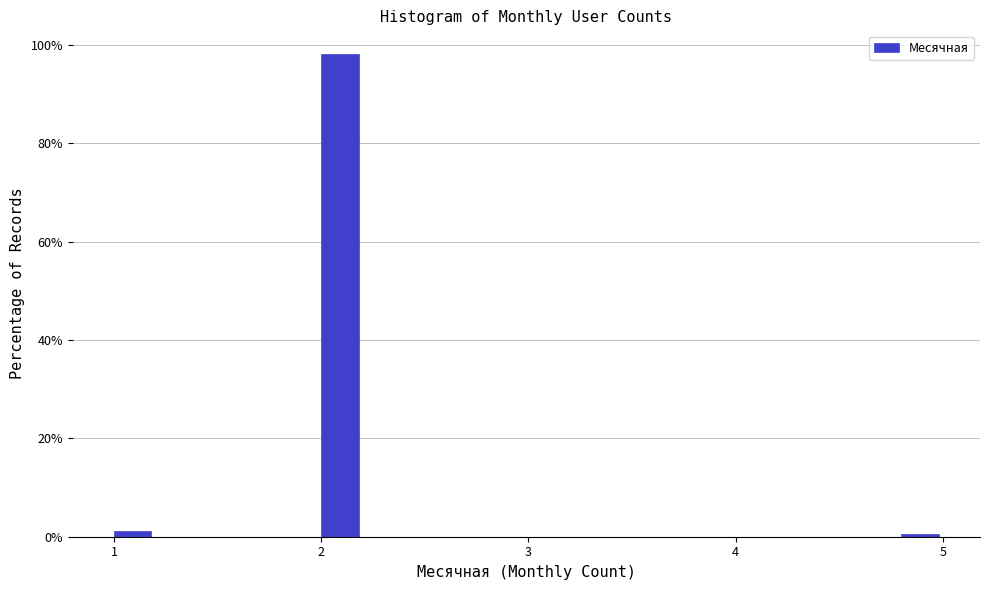

Read against the x-axis, roughly where is the centre of the tallest bar?

2.1